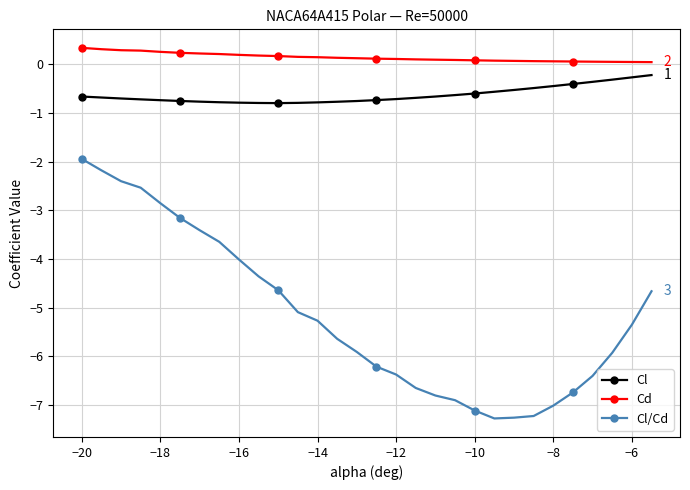

True or false: Cl and Cl/Cd cross at least once.

False